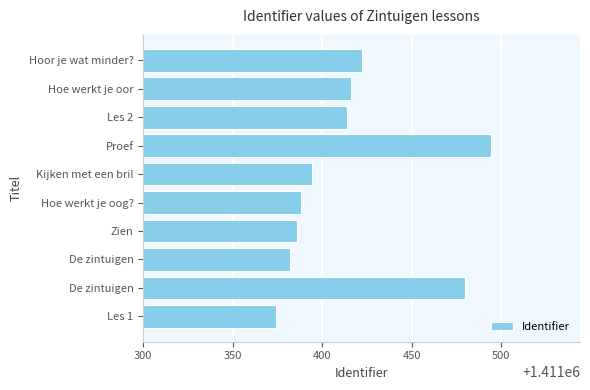

How many series are shown in this chart?

1